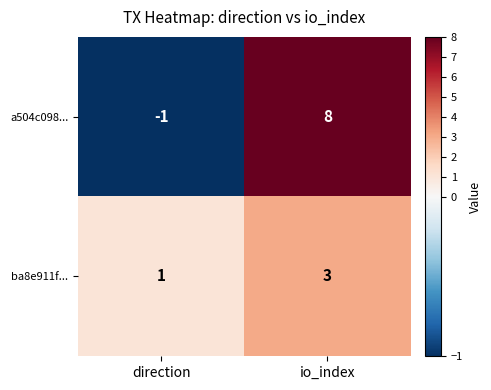

At which category does the chart reach its peak across all series?

io_index